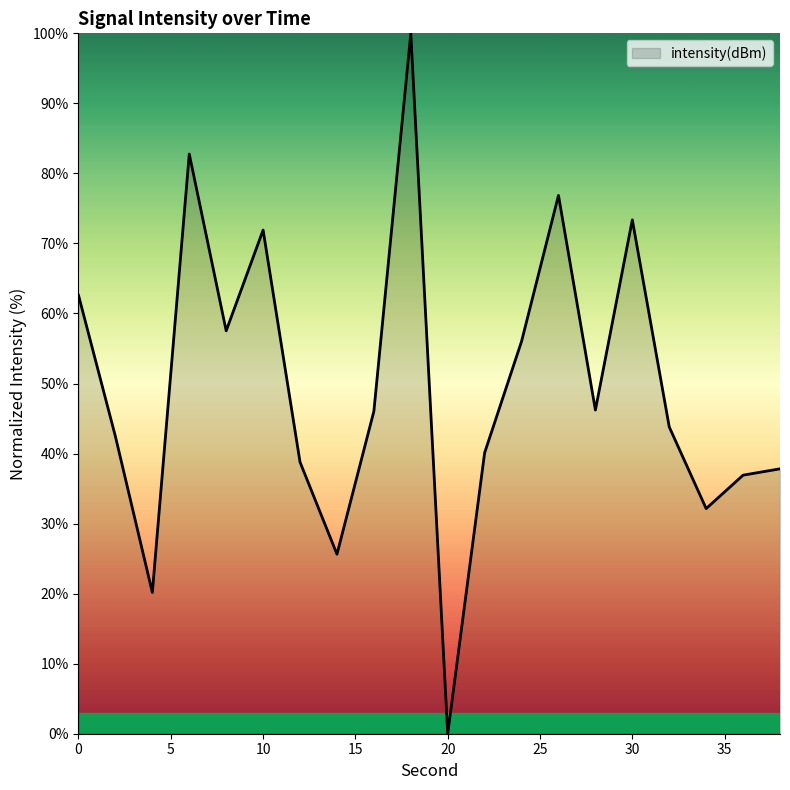

What is the greatest value displayed?

100.0